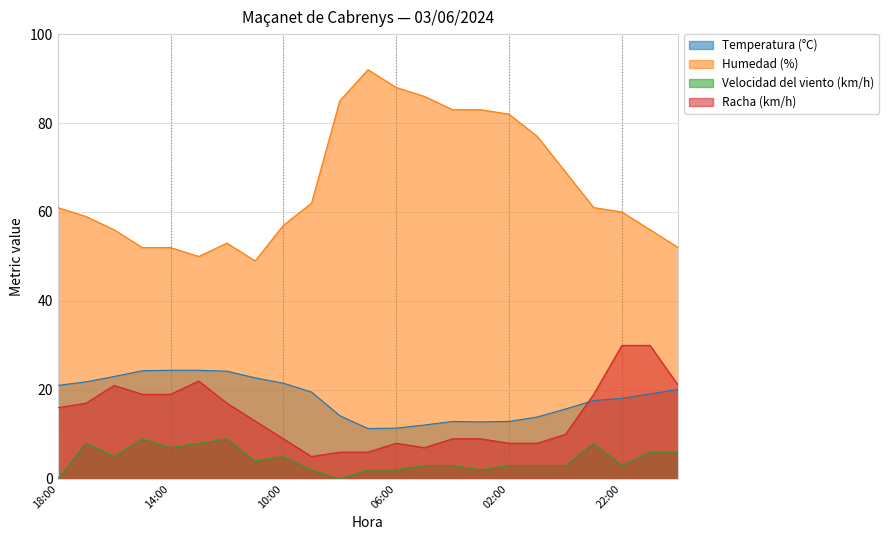

How many lines are shown in the chart?

4